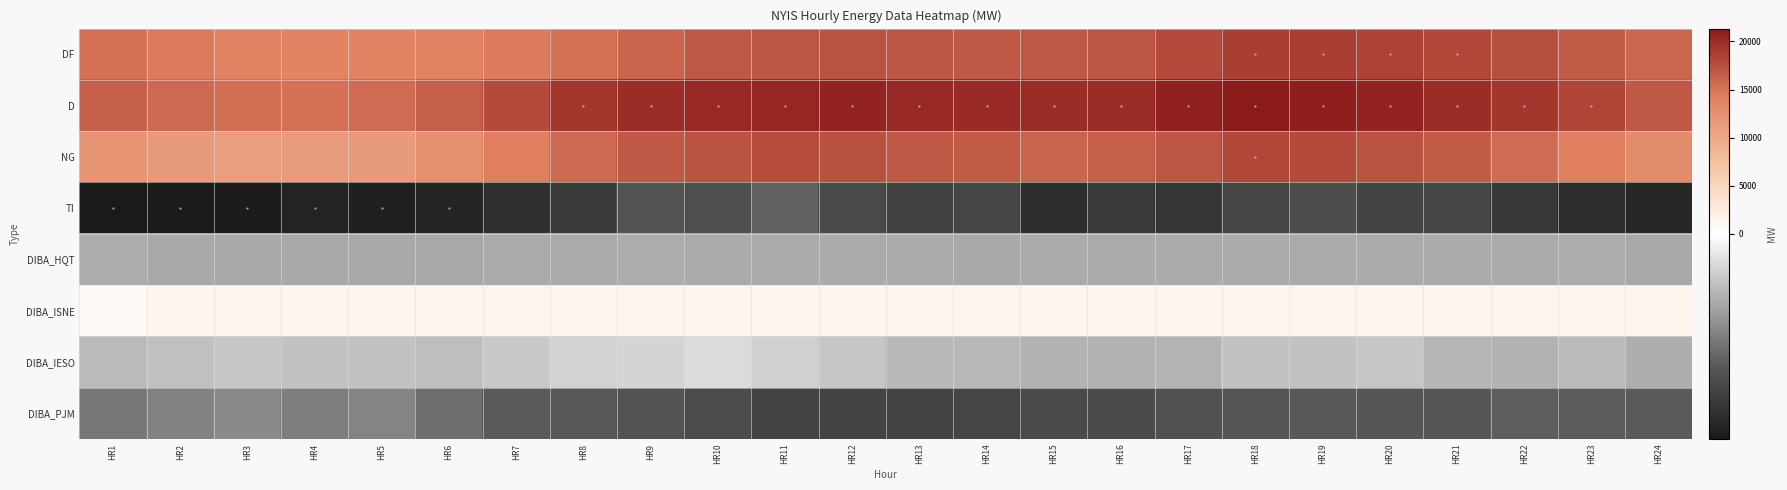

Reading left to right, extract all data points from this chart.

DF: HR1=15267	HR2=14503	HR3=14053	HR4=13825	HR5=13835	HR6=14102	HR7=14590	HR8=15241	HR9=16045	HR10=16842	HR11=17143	HR12=17180	HR13=17086	HR14=16941	HR15=16904	HR16=17055	HR17=17872	HR18=18784	HR19=18730	HR20=18393	HR21=18006	HR22=17543	HR23=16805	HR24=15852
D: HR1=16379	HR2=15764	HR3=15388	HR4=15263	HR5=15503	HR6=16373	HR7=17960	HR8=19239	HR9=19864	HR10=20293	HR11=20500	HR12=20518	HR13=20299	HR14=20057	HR15=19926	HR16=19977	HR17=20712	HR18=21337	HR19=20998	HR20=20514	HR21=19933	HR22=19200	HR23=18190	HR24=16950
NG: HR1=12061	HR2=11488	HR3=11154	HR4=11209	HR5=11369	HR6=12351	HR7=14205	HR8=15754	HR9=16977	HR10=17272	HR11=17815	HR12=17356	HR13=16976	HR14=16796	HR15=16124	HR16=16444	HR17=17088	HR18=18088	HR19=17919	HR20=17221	HR21=16674	HR22=15647	HR23=14331	HR24=12979
TI: HR1=-4318	HR2=-4276	HR3=-4234	HR4=-4054	HR5=-4134	HR6=-4022	HR7=-3755	HR8=-3485	HR9=-2887	HR10=-3021	HR11=-2685	HR12=-3162	HR13=-3323	HR14=-3261	HR15=-3802	HR16=-3533	HR17=-3624	HR18=-3249	HR19=-3079	HR20=-3293	HR21=-3259	HR22=-3553	HR23=-3859	HR24=-3971
DIBA_HQT: HR1=-1392	HR2=-1461	HR3=-1462	HR4=-1462	HR5=-1460	HR6=-1456	HR7=-1447	HR8=-1435	HR9=-1413	HR10=-1441	HR11=-1443	HR12=-1444	HR13=-1449	HR14=-1451	HR15=-1447	HR16=-1443	HR17=-1436	HR18=-1433	HR19=-1435	HR20=-1438	HR21=-1443	HR22=-1445	HR23=-1416	HR24=-1457
DIBA_ISNE: HR1=1000	HR2=1186	HR3=1244	HR4=1226	HR5=1314	HR6=1355	HR7=1382	HR8=1362	HR9=1354	HR10=1348	HR11=1308	HR12=1313	HR13=1355	HR14=1336	HR15=1374	HR16=1358	HR17=1317	HR18=1220	HR19=1360	HR20=1366	HR21=1381	HR22=1366	HR23=1398	HR24=1407
DIBA_IESO: HR1=-1178	HR2=-1051	HR3=-966	HR4=-1031	HR5=-1040	HR6=-1106	HR7=-924	HR8=-774	HR9=-731	HR10=-604	HR11=-800	HR12=-956	HR13=-1211	HR14=-1185	HR15=-1312	HR16=-1299	HR17=-1264	HR18=-1040	HR19=-1031	HR20=-960	HR21=-1231	HR22=-1311	HR23=-1178	HR24=-1350
DIBA_PJM: HR1=-2298	HR2=-2108	HR3=-1986	HR4=-2179	HR5=-2073	HR6=-2434	HR7=-2793	HR8=-2828	HR9=-2929	HR10=-3089	HR11=-3298	HR12=-3286	HR13=-3305	HR14=-3271	HR15=-3128	HR16=-3111	HR17=-2963	HR18=-2834	HR19=-2828	HR20=-2857	HR21=-2865	HR22=-2710	HR23=-2752	HR24=-2790